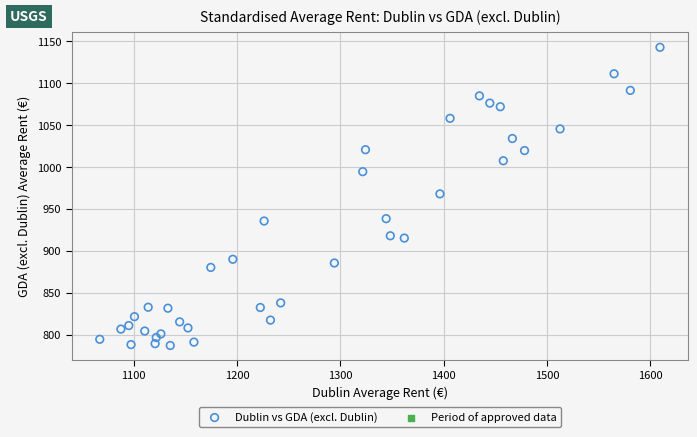

What is the range of Y values (max minus min)?

355.6